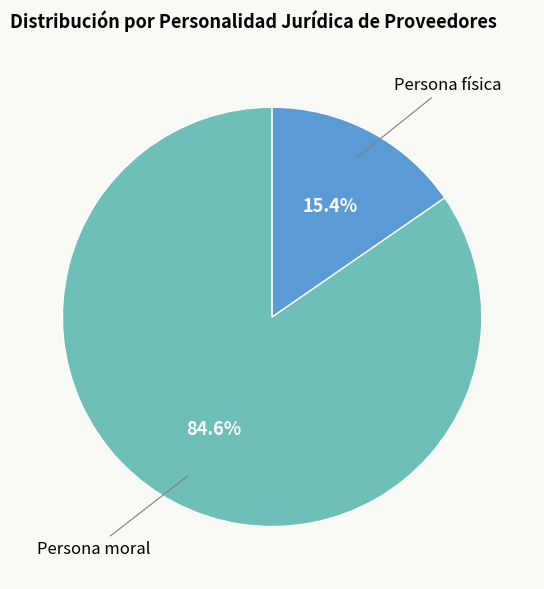

Does any single category account for the majority?

Yes